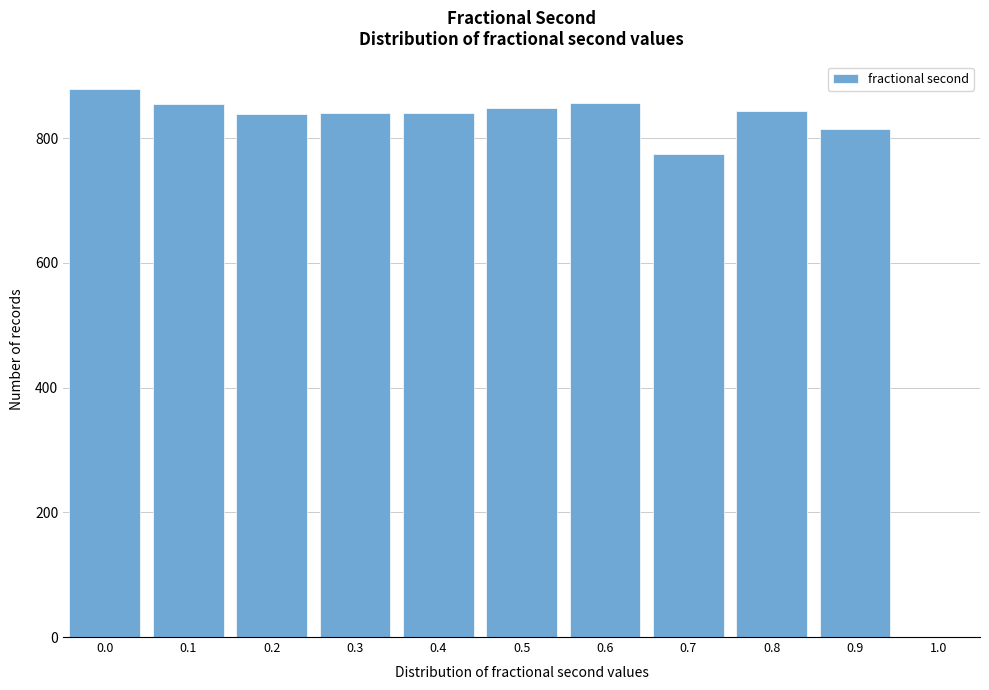

What is the smallest value displayed?

775